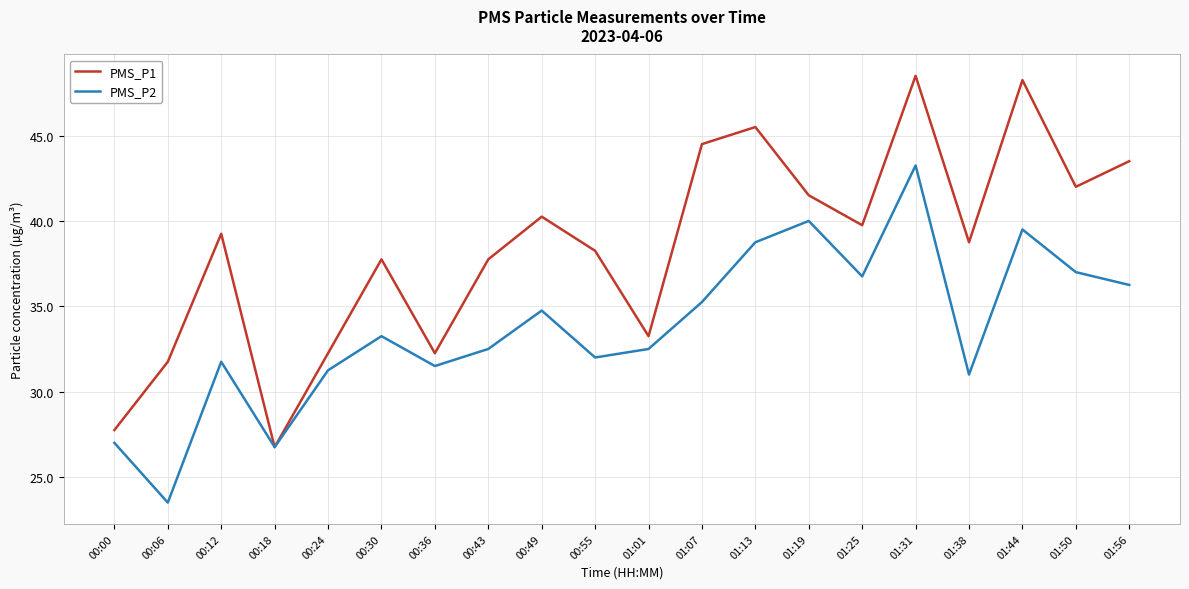

Is it true that PMS_P2 equals 31.8 at 00:12?

True